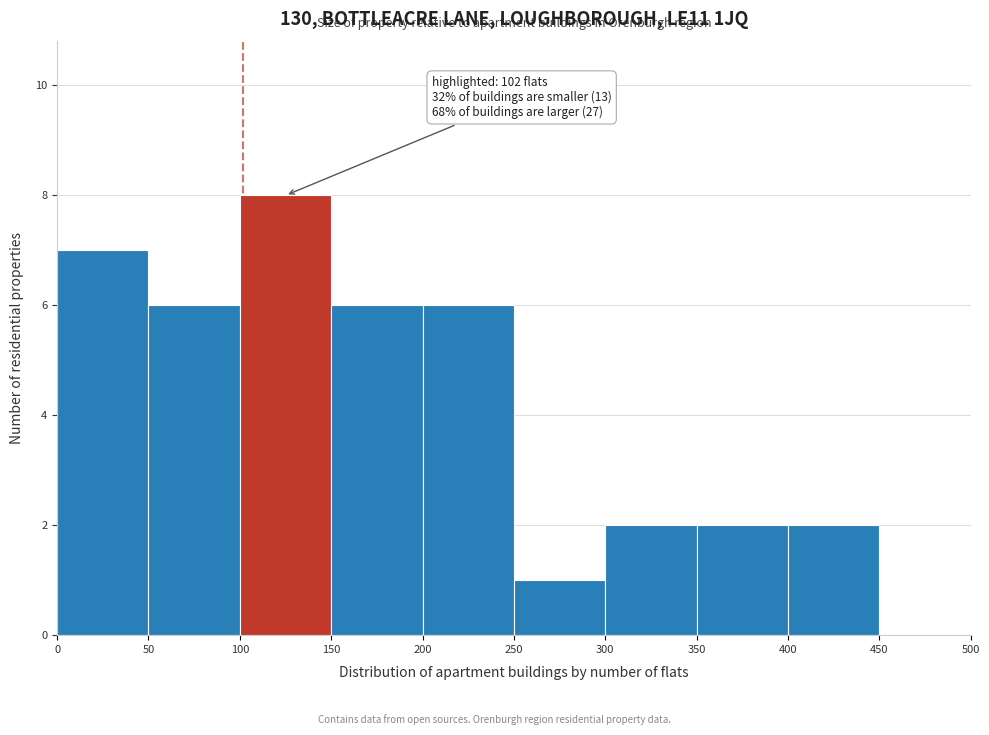

Which range on the x-axis has the tallest bar?

100 to 150